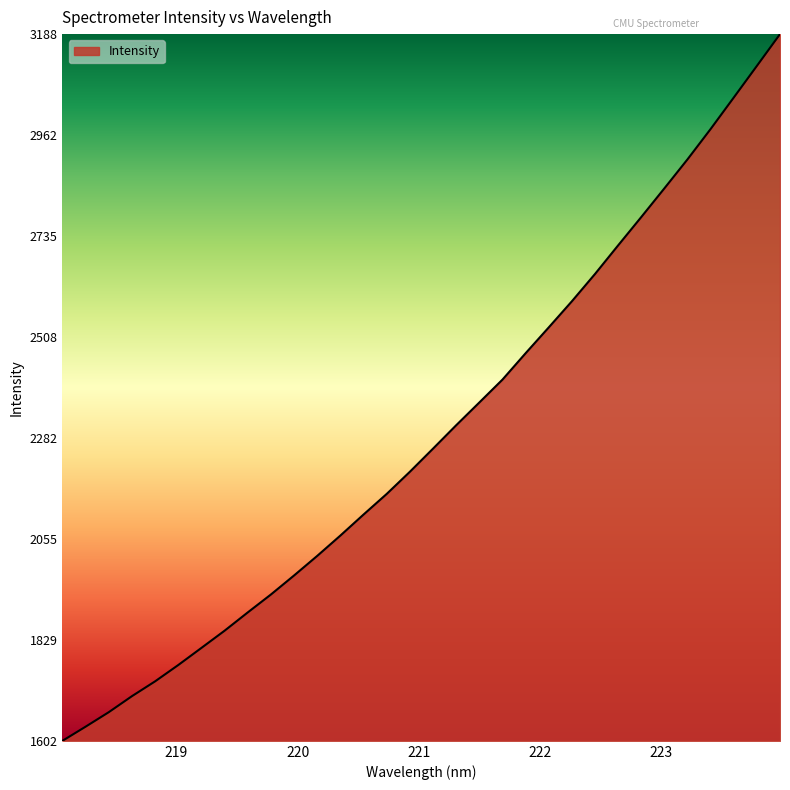

What is the difference between the maximum and minimum values?

1585.7